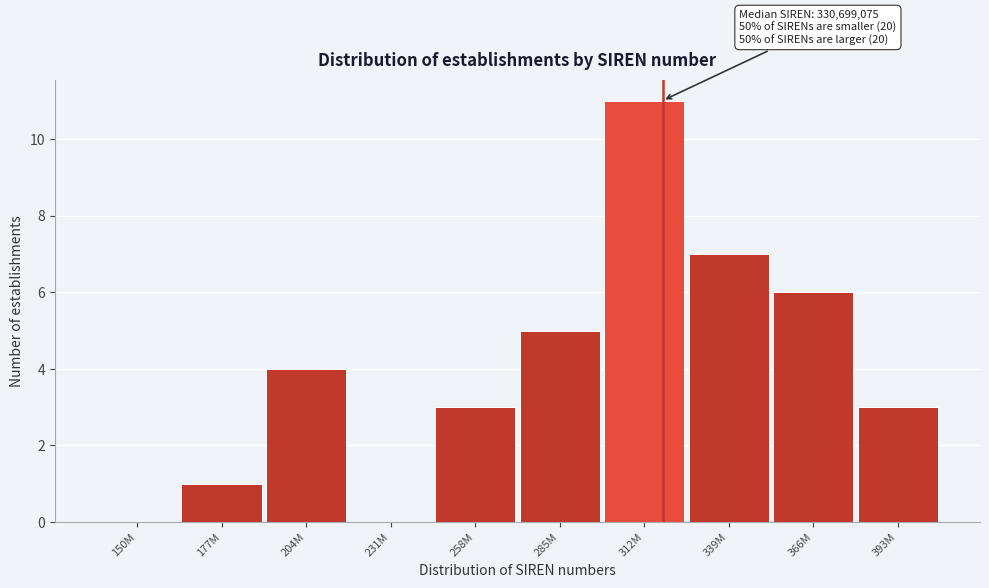

Reading left to right, transcribe all the data shown in this chart.

150M=0	177M=1	204M=4	231M=0	258M=3	285M=5	312M=11	339M=7	366M=6	393M=3